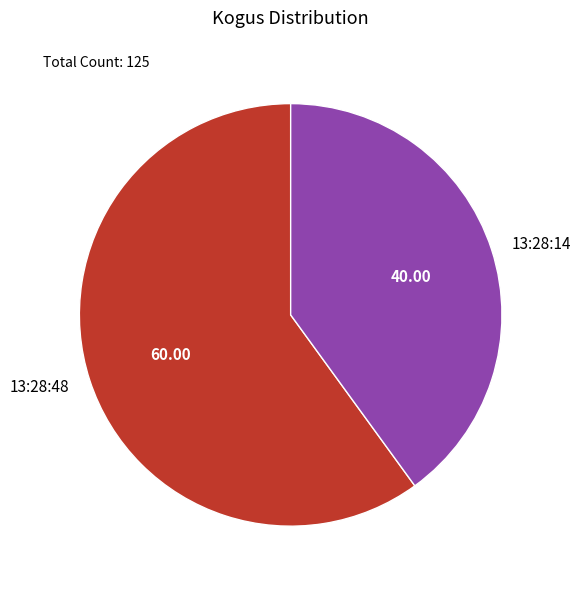

Combined, do 13:28:14 and 13:28:48 account for over 50%?

Yes